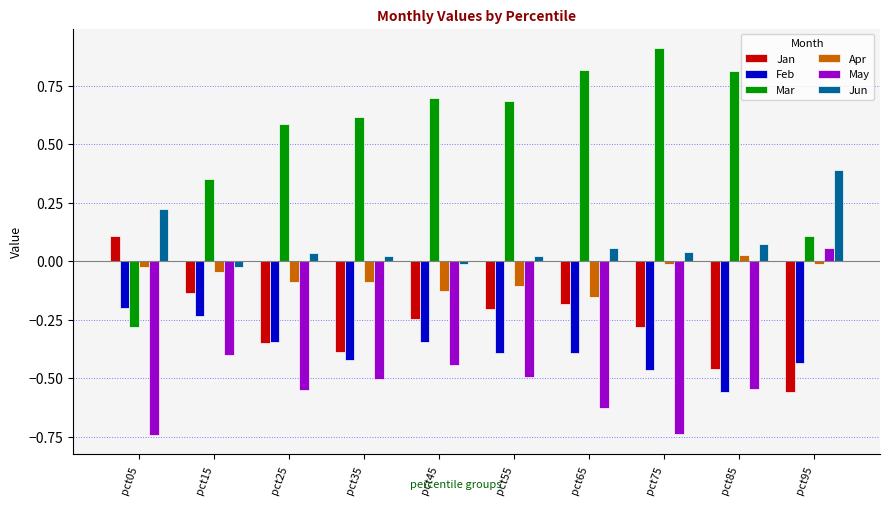

Which category has the highest value in the Mar series?

pct75